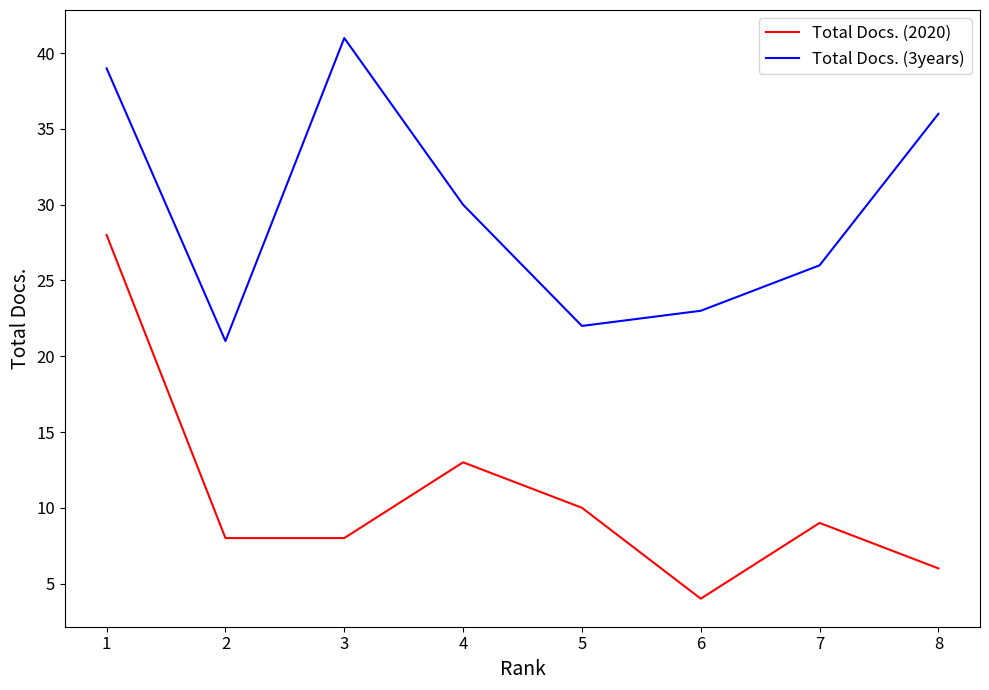

How many lines are shown in the chart?

2